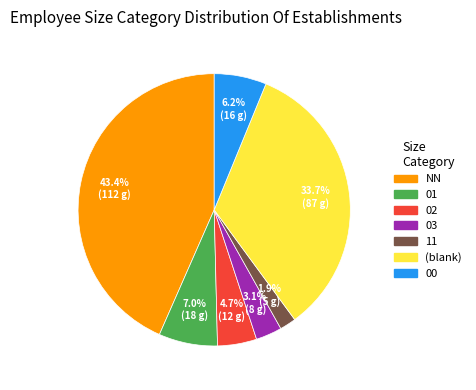

Do 03 and 02 together represent more than half of the pie?

No